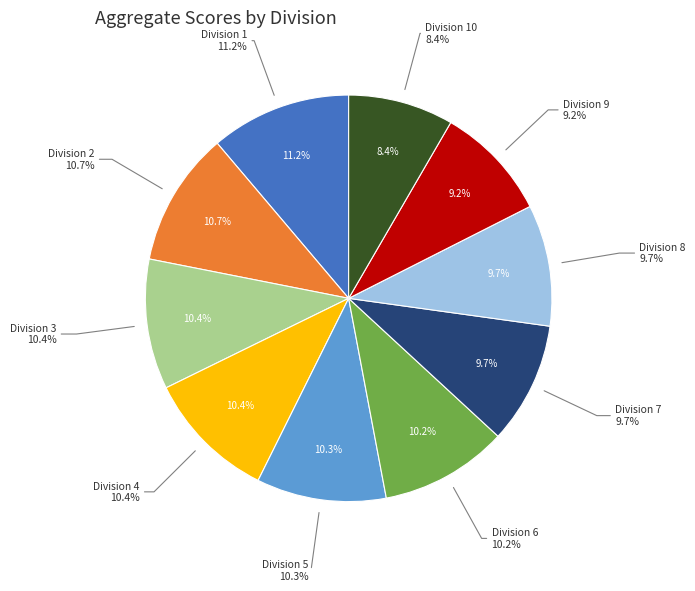

To the nearest percent, what is the combined percentage of Division 4 and Division 6?

21%